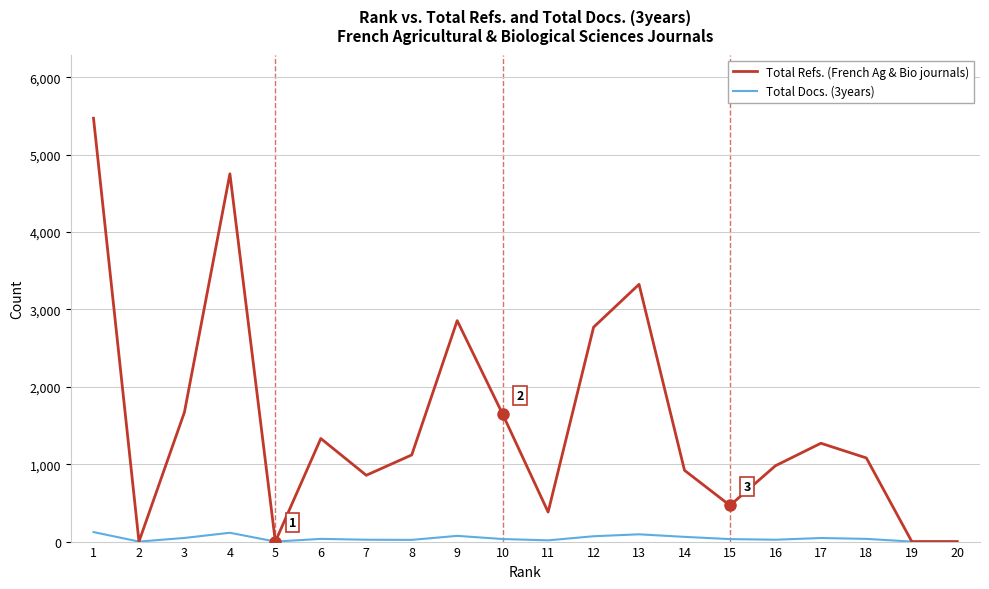

What is the maximum value shown in the chart?

5472